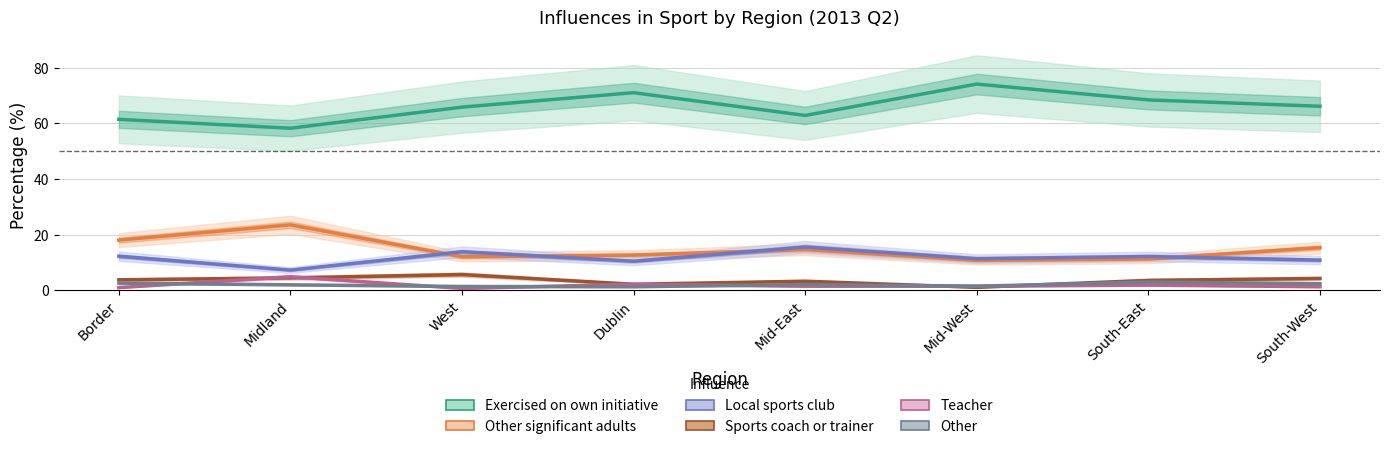

What is the highest value of the Exercised on own initiative series?

74.2